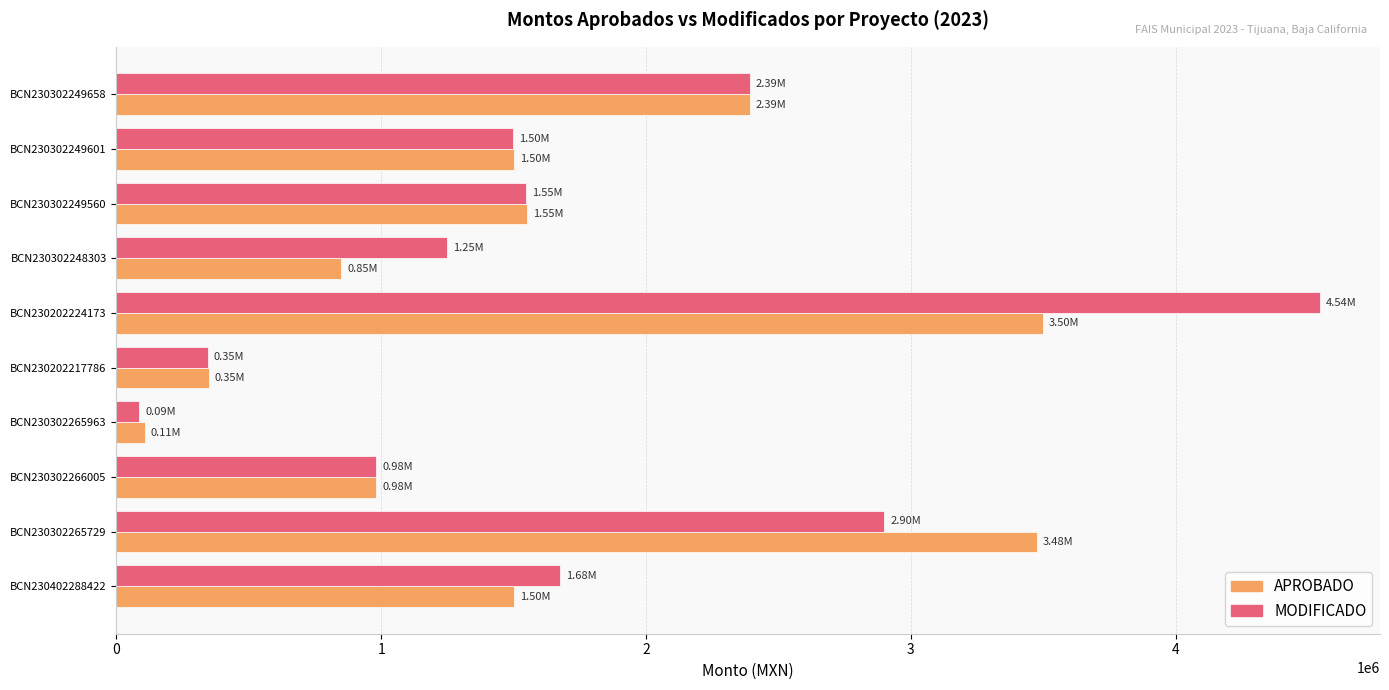

What is the difference between the second highest and minimum values in the APROBADO series?

3368100.0